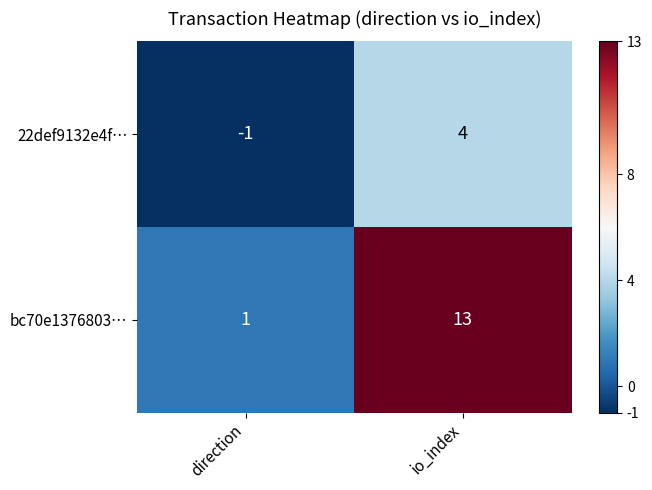

Where is 22def9132e4f… nearest to the value 1?

direction